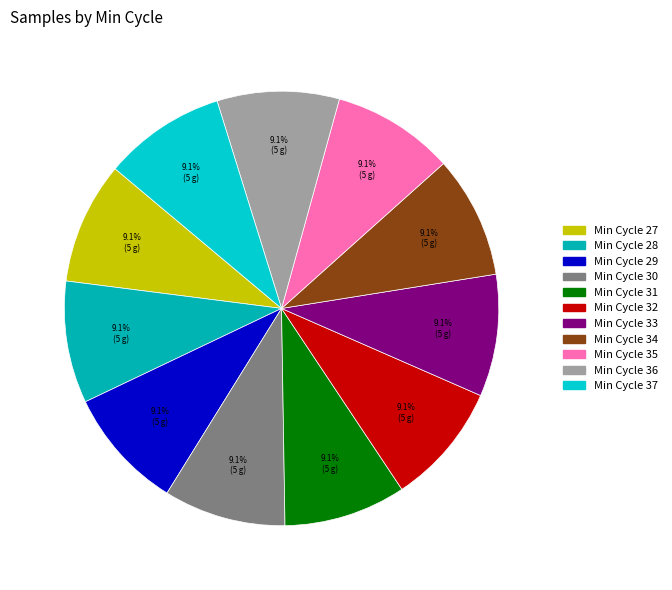

What is the smallest slice in the pie chart?

Min_cycle_31